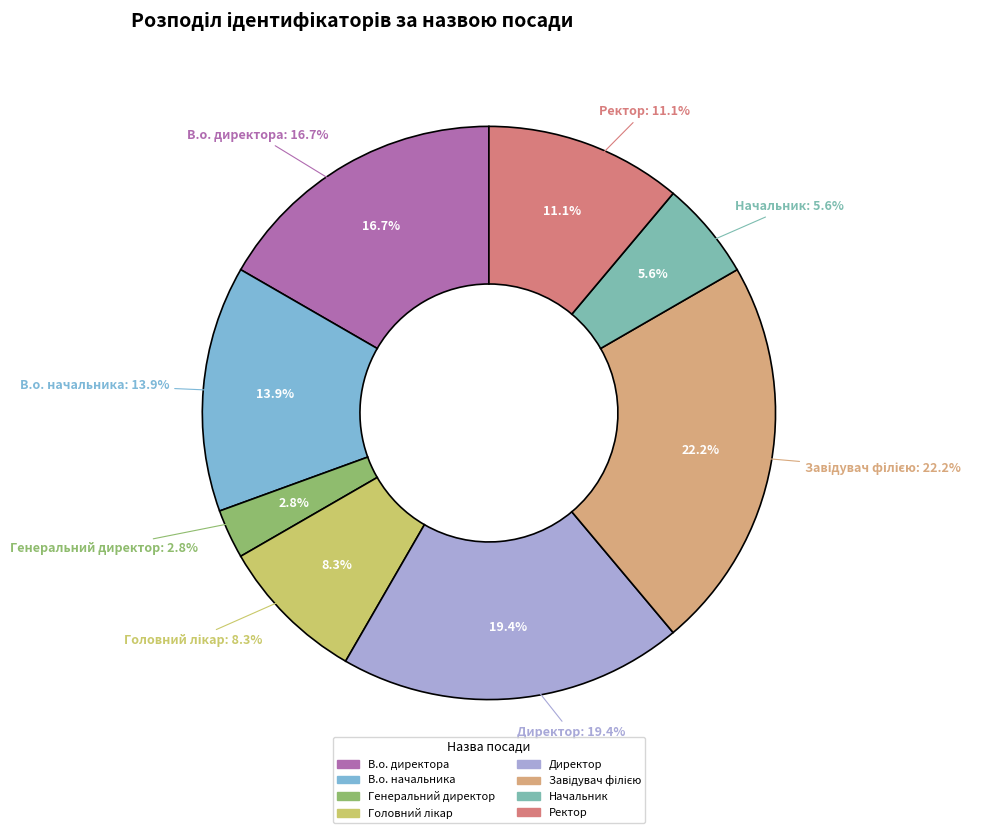

Between Генеральний директор and Головний лікар, which is larger?

Головний лікар